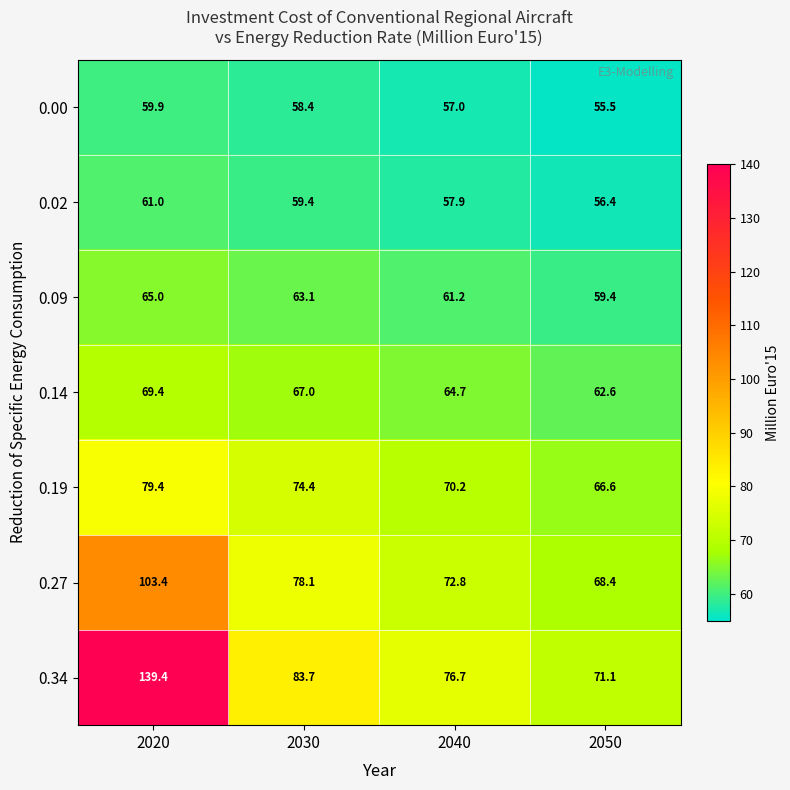

What is the spread (max minus min) of values at 2050?

15.6